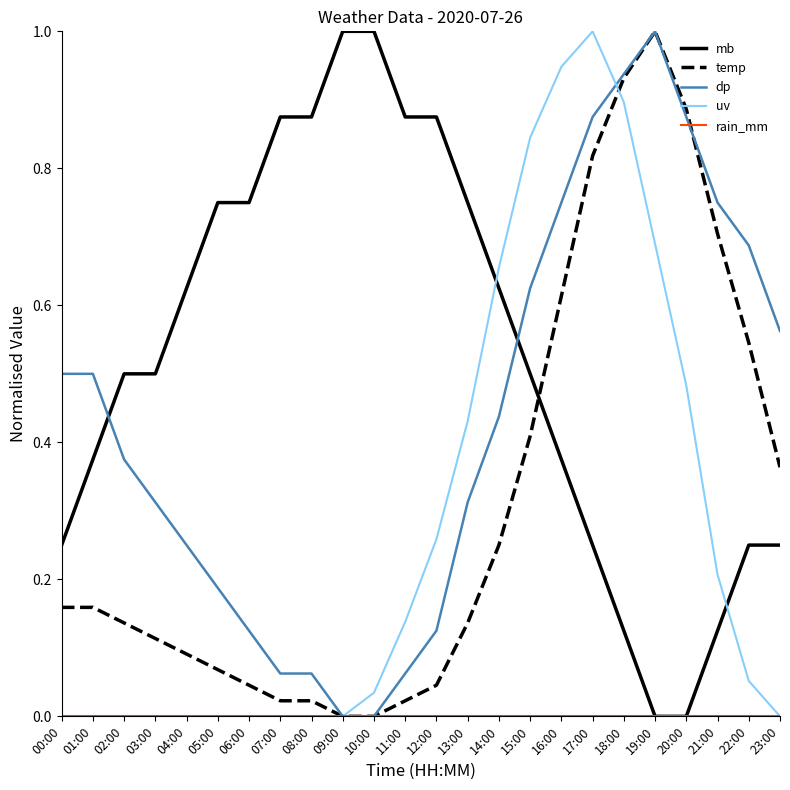

Between 07:00 and 13:00, which series saw the biggest shift?

uv